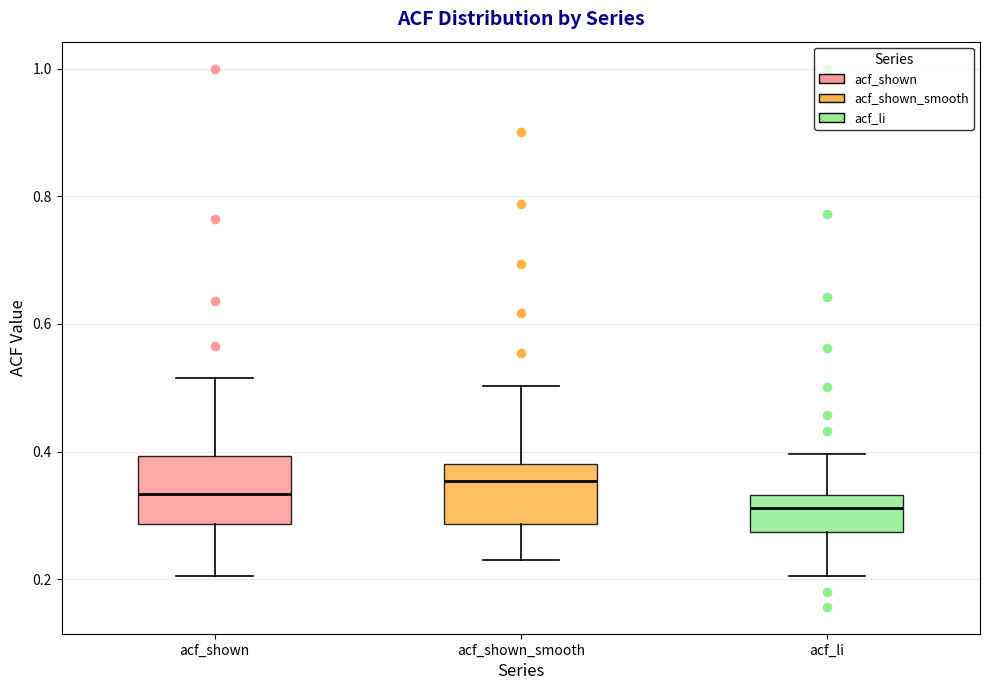

Which box's median line is the lowest?

acf_li